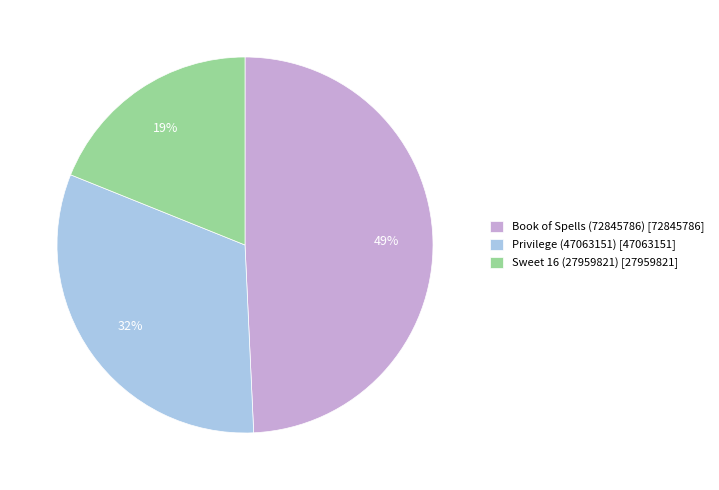

Do Book of Spells (72845786) [72845786] and Privilege (47063151) [47063151] together represent more than half of the pie?

Yes